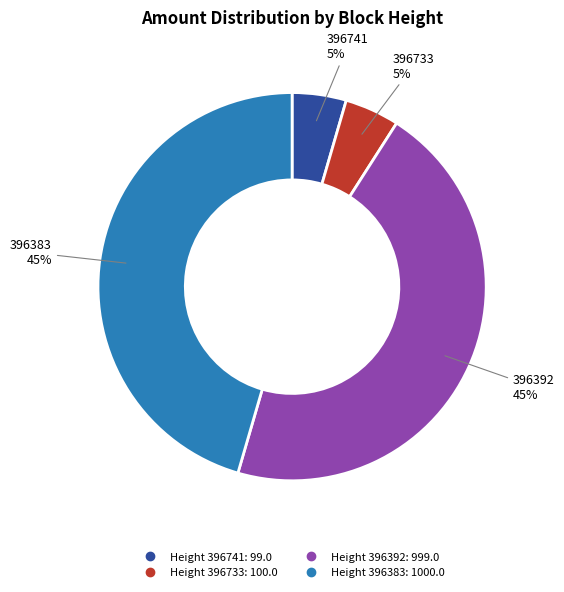

Is there a majority slice in this chart?

No